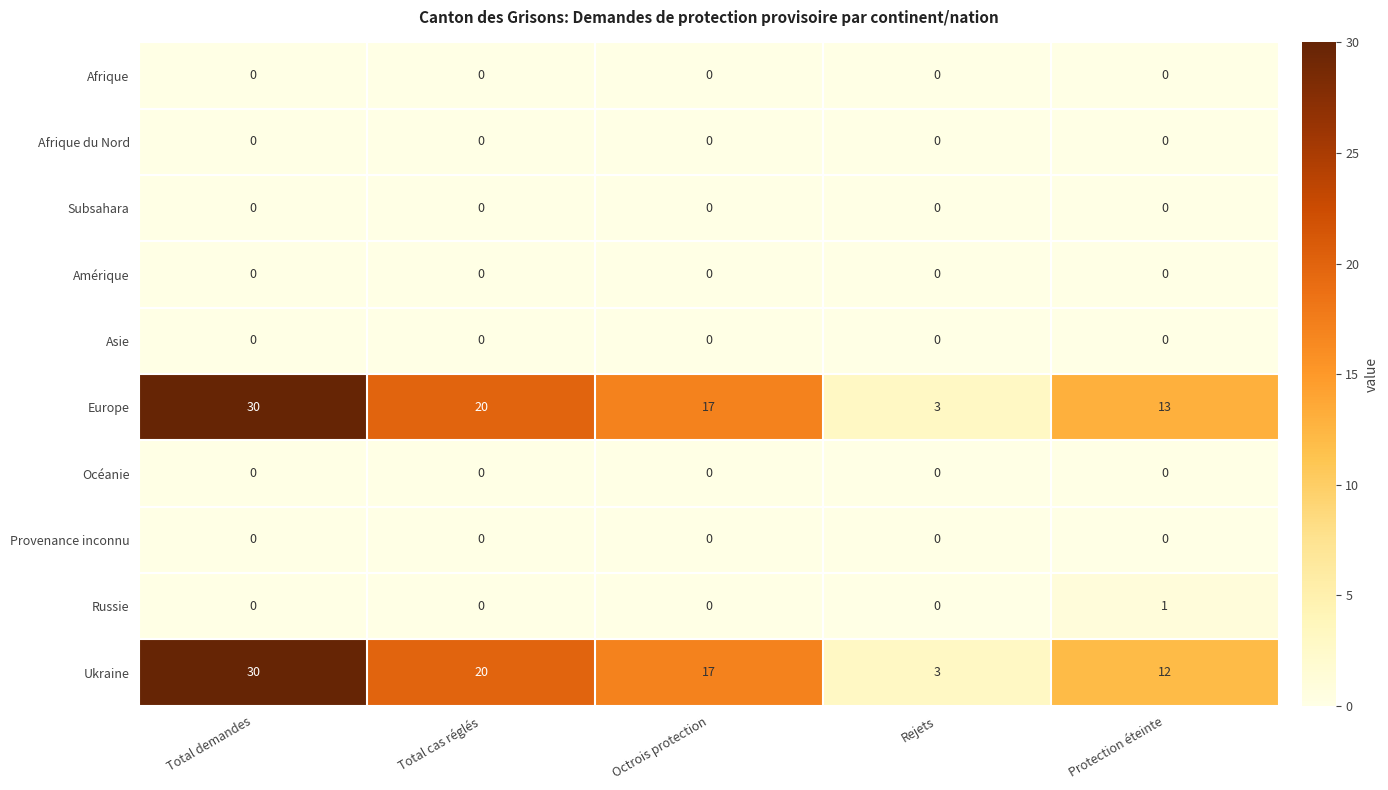

At which label is Europe closest to 16?

Octrois protection